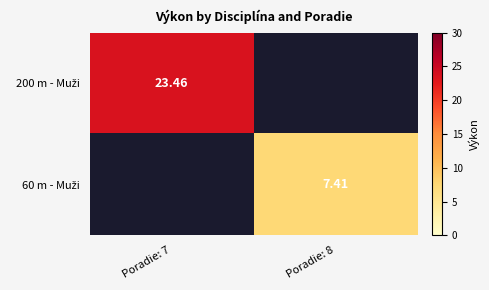

Is it true that 60 m - Muži equals 7.4 at Poradie: 8?

True